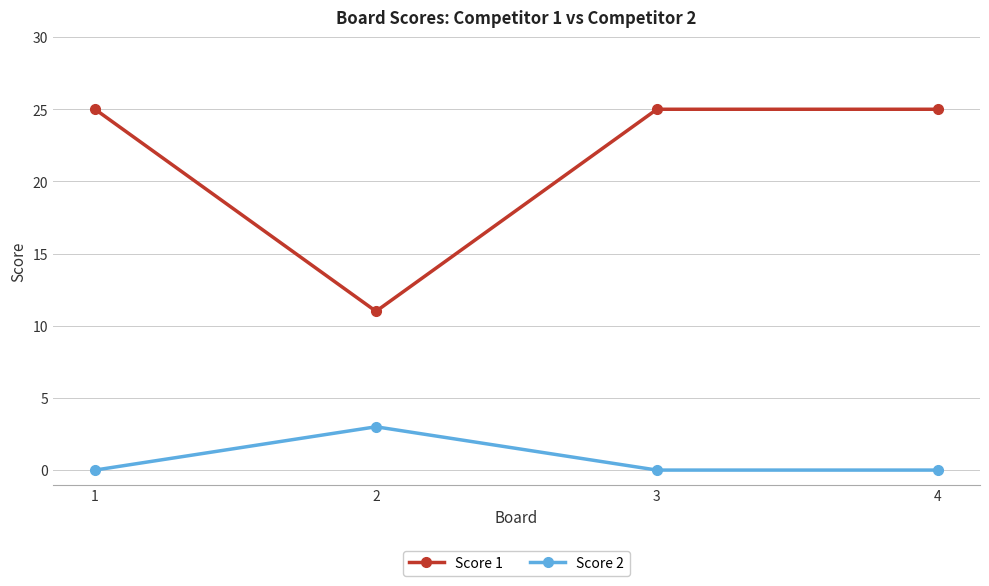

At how many categories does at least one series exceed 23?

3